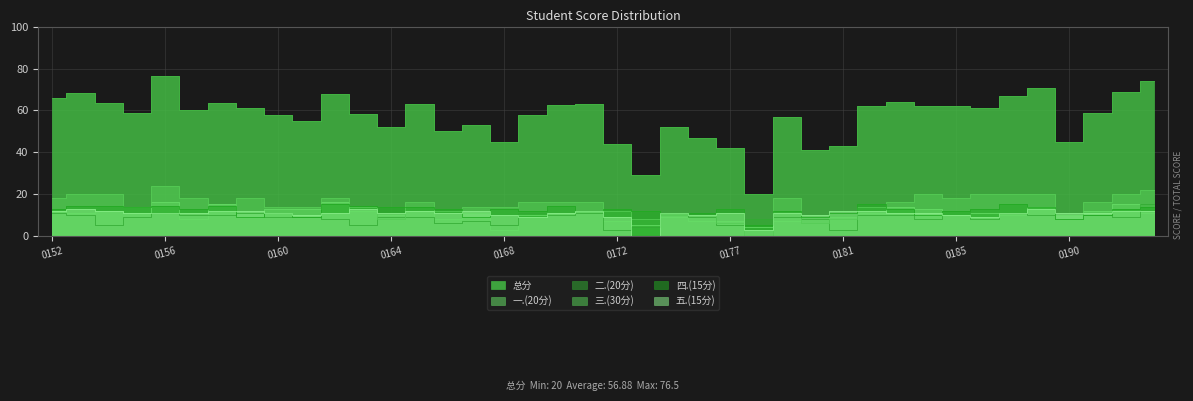

Is it true that 五.(15分) equals 11.0 at 2024140157?

True